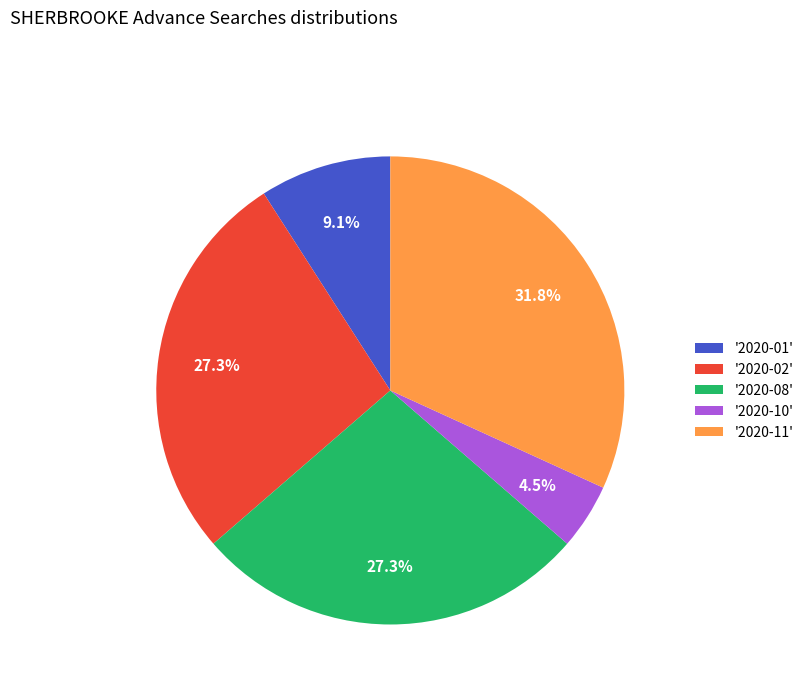

Count the number of slices in the pie.

5